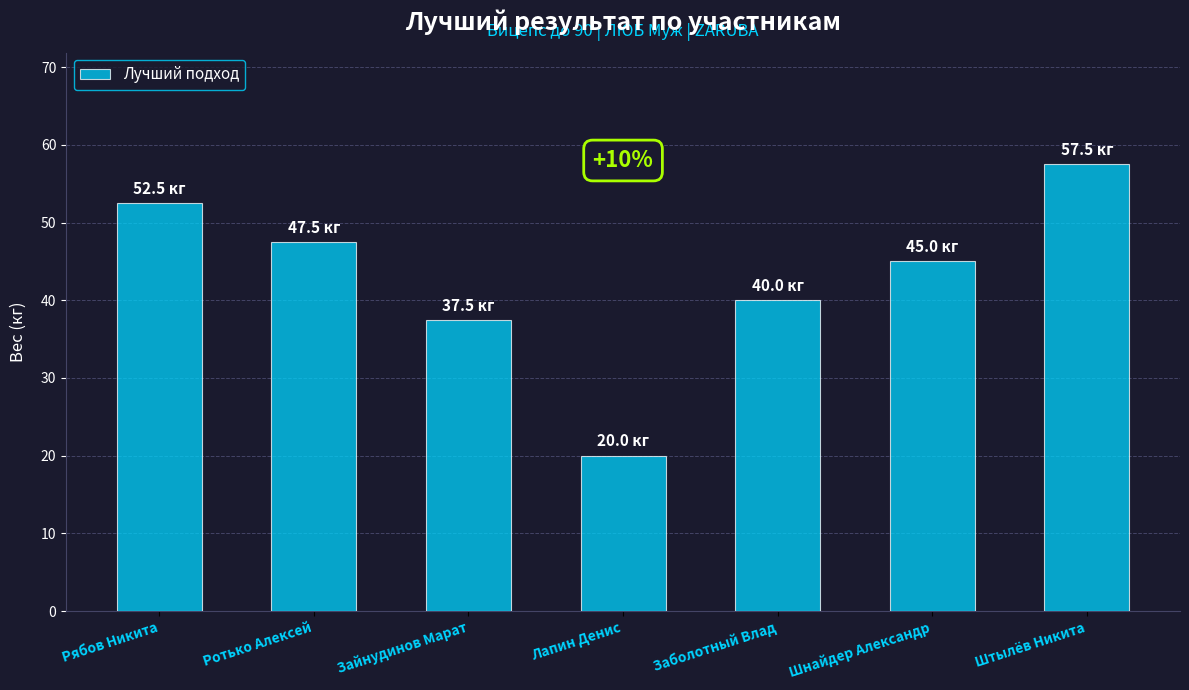

What is the maximum value shown in the chart?

57.5